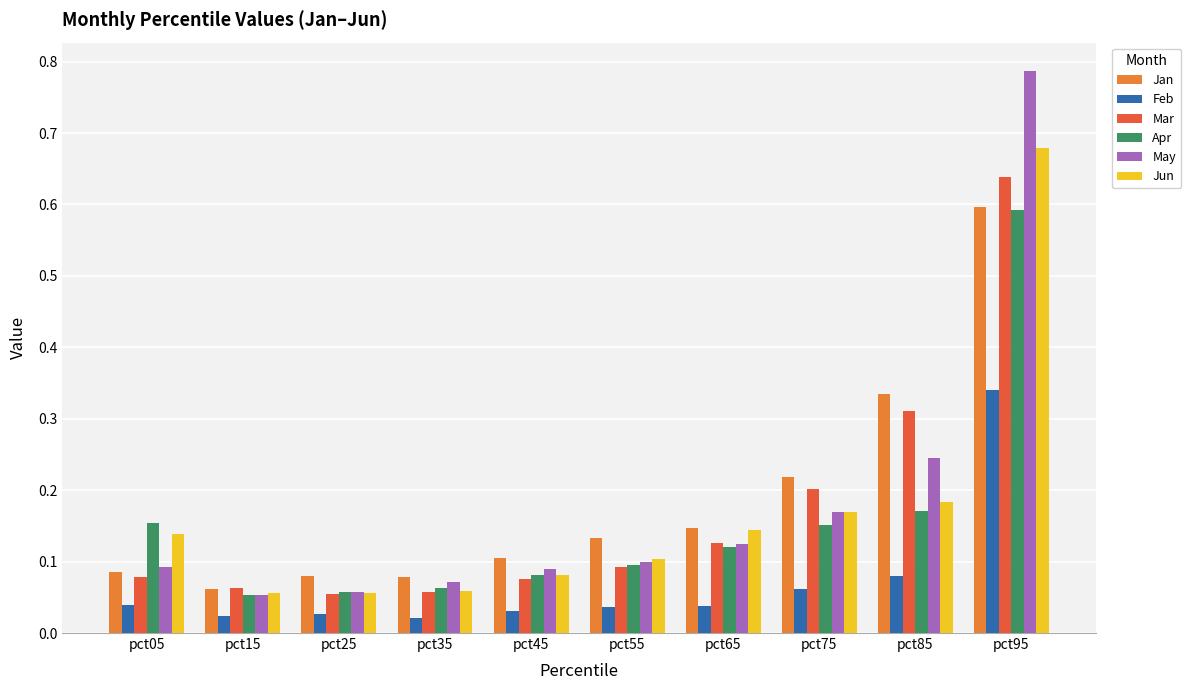

What is the difference between the highest and lowest values at pct95?

0.4